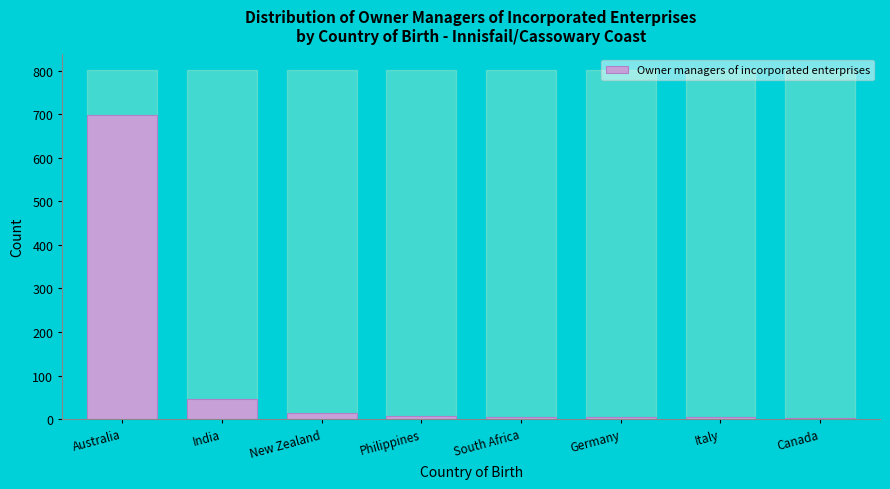

What is the label of the 3rd bar from the left?

New Zealand